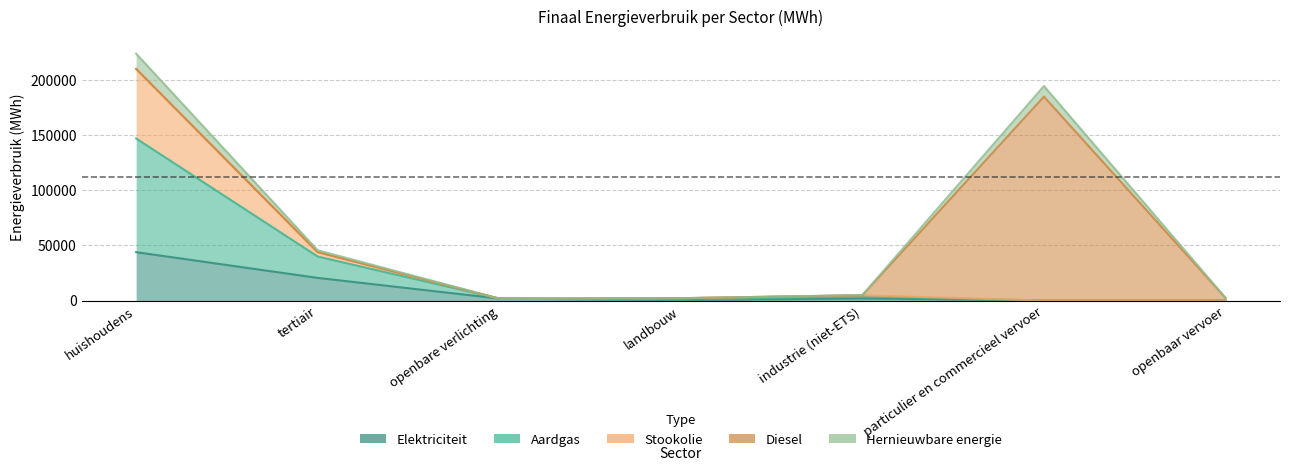

What is the average value of the Hernieuwbare energie series?

67944.4